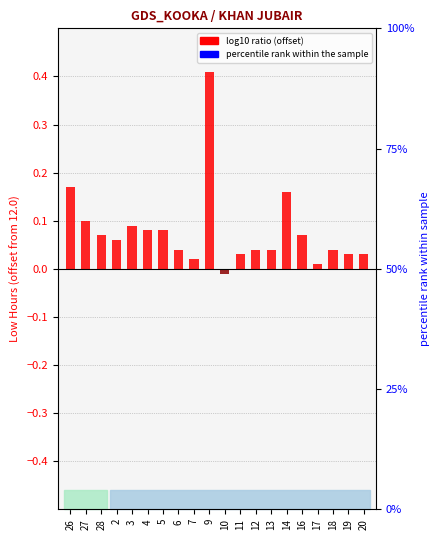

What position from the right is 26?

20